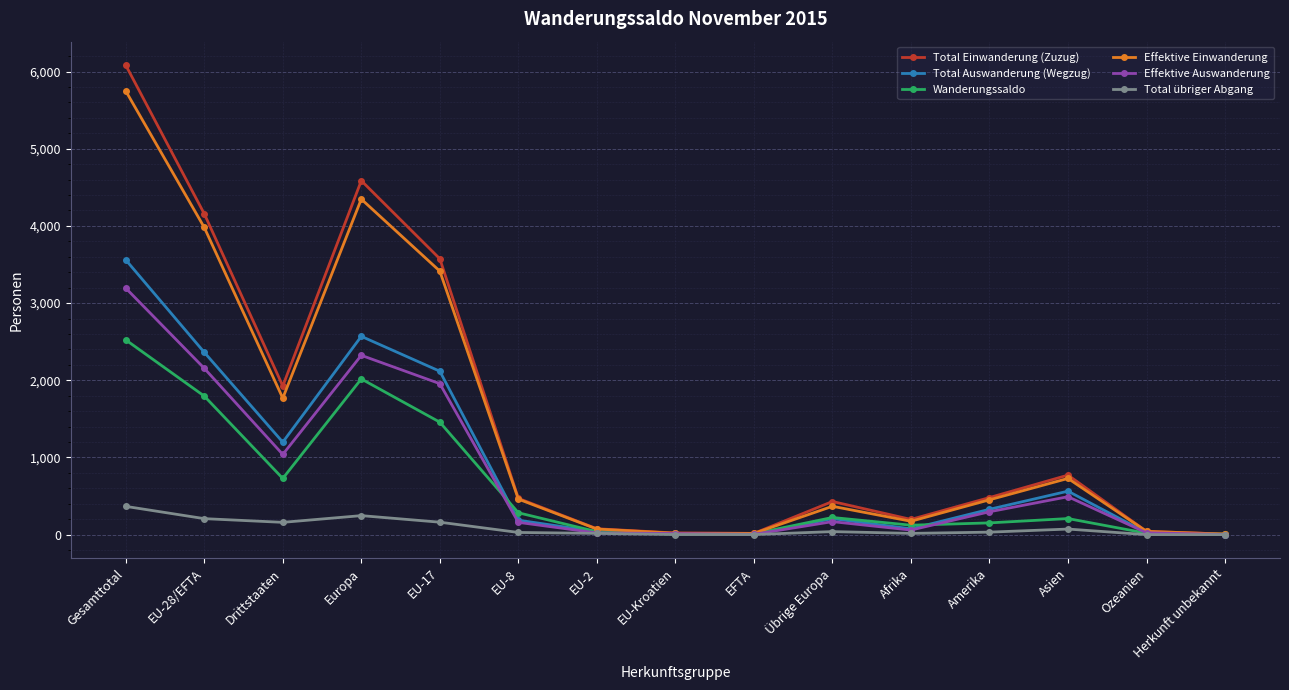

What is the maximum value shown in the chart?

6083